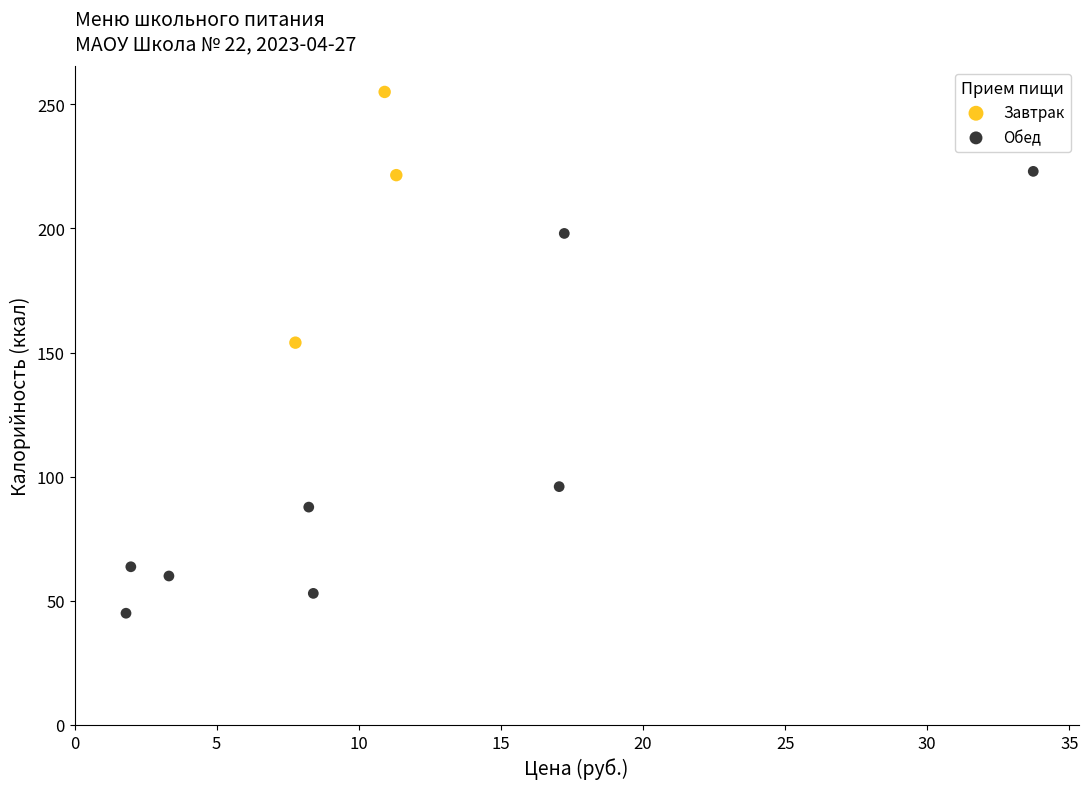

Which series contains the highest Y value?

Завтрак